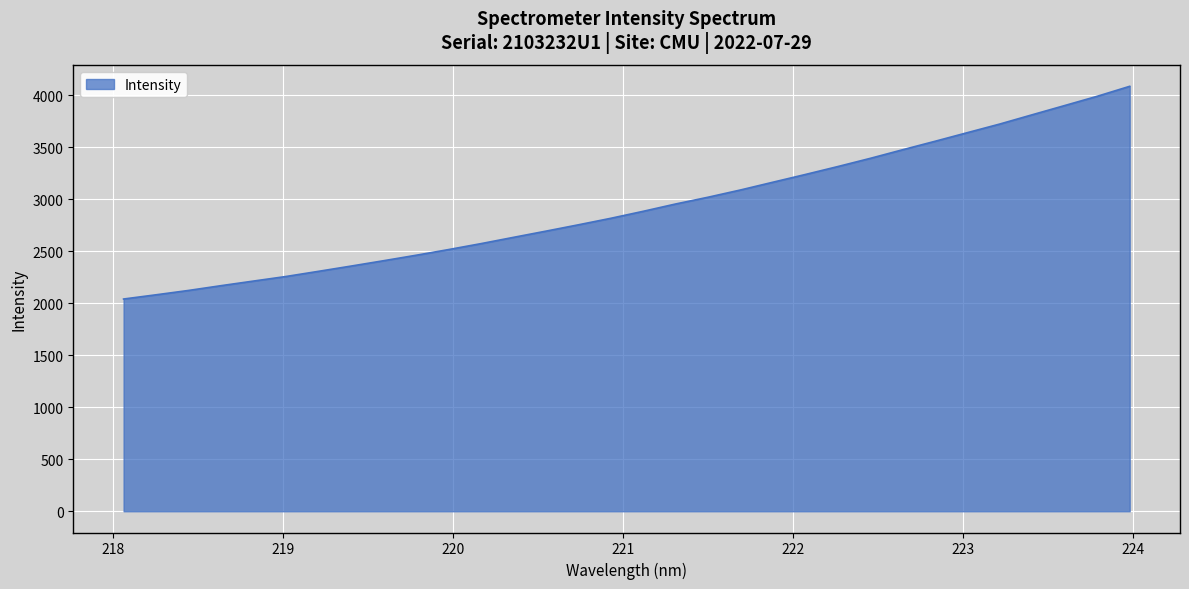

What is the maximum value shown in the chart?

4084.8